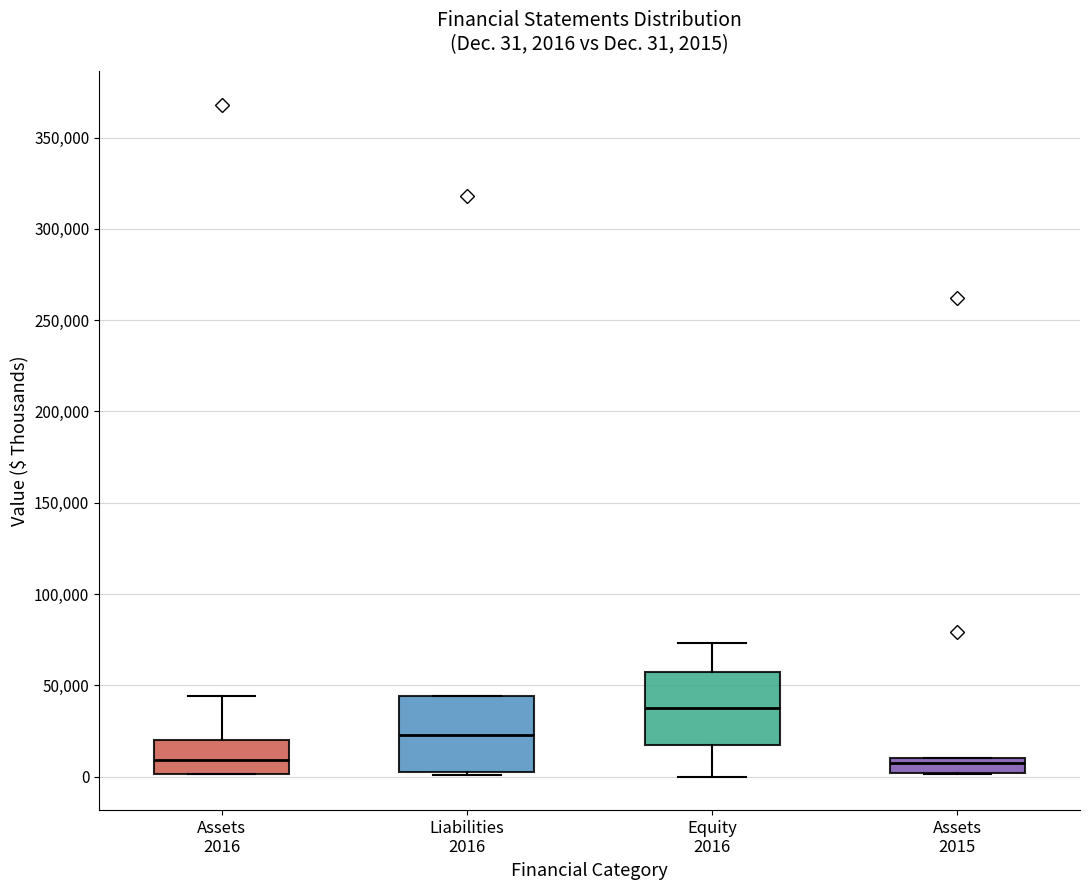

Which box's median line is the highest?

Equity 2016